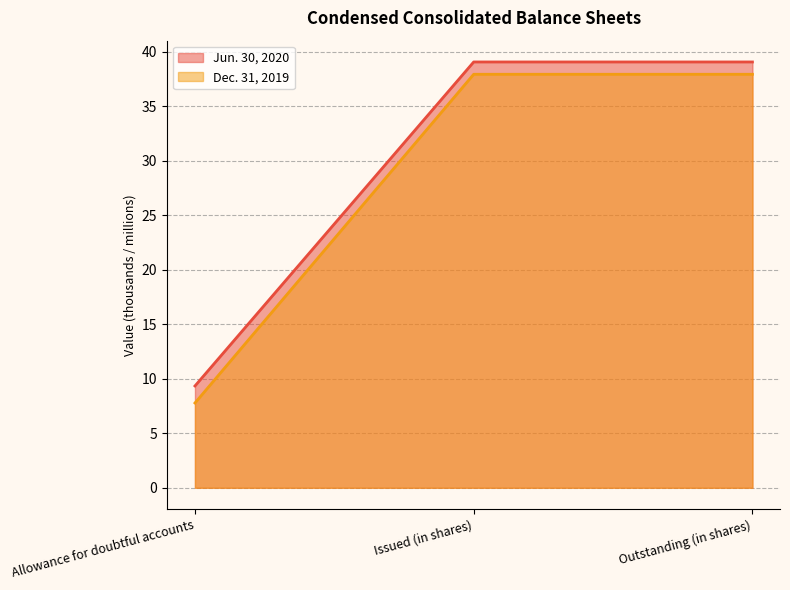

What is the average value of the Dec. 31, 2019 series?

27.9